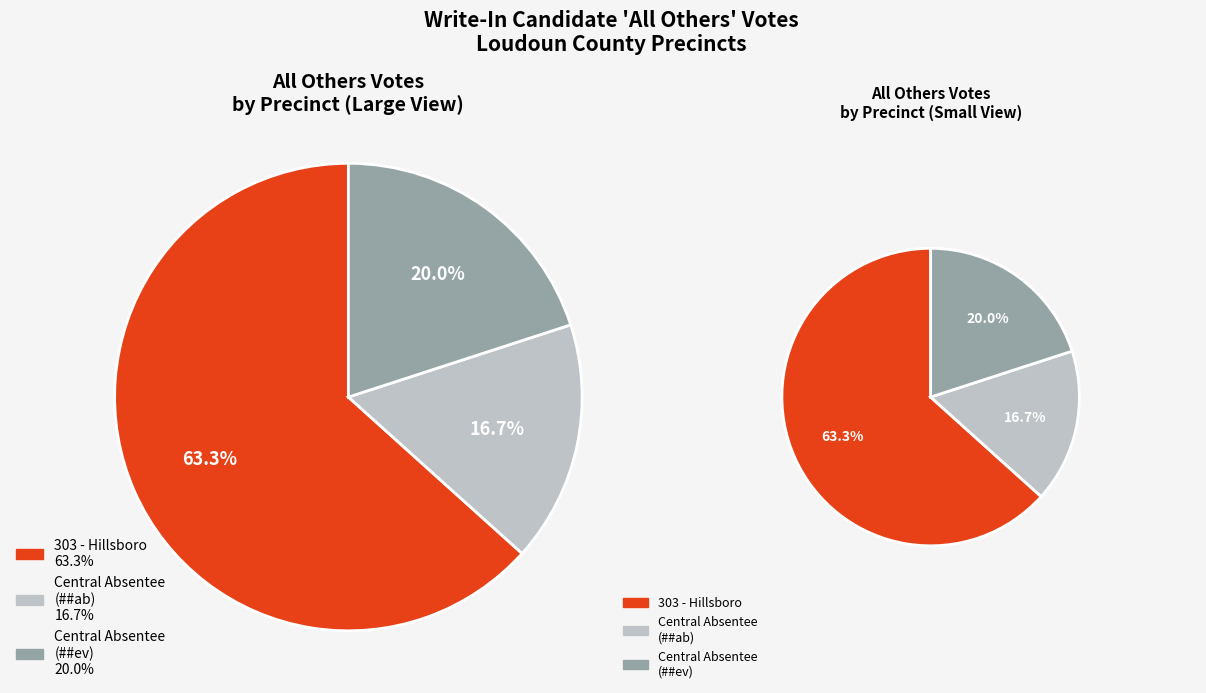

Is there any slice that represents more than half of the pie?

Yes